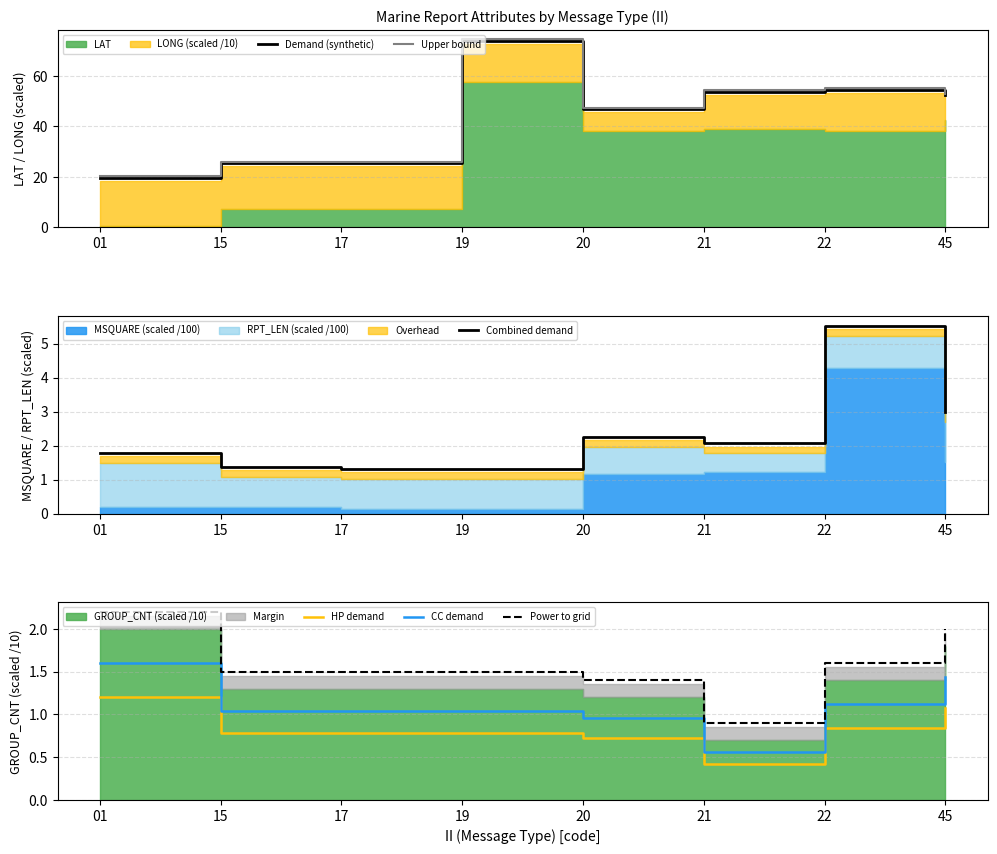

The value of Combined demand at 01 is 1.8. True or false?

True